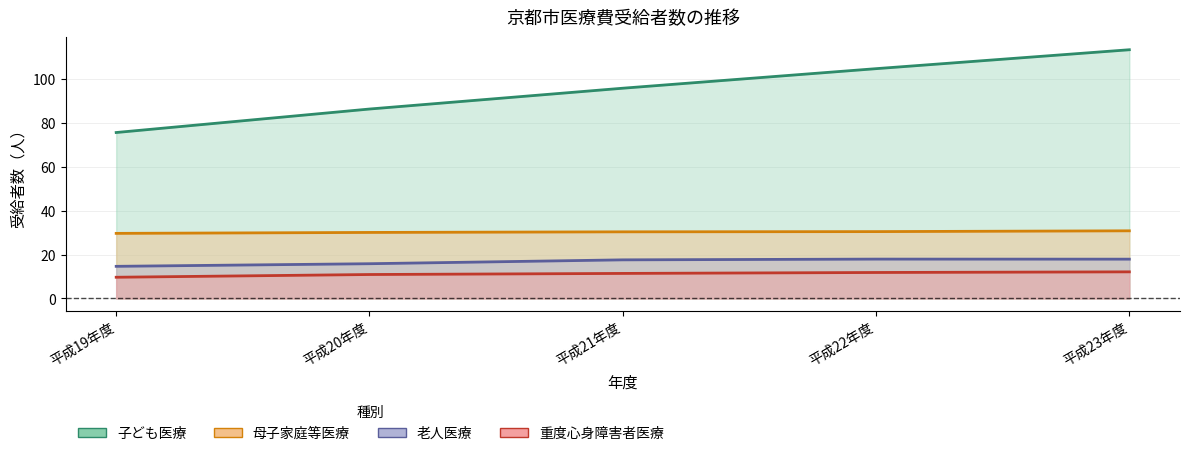

How many values in the 老人医療_受給者数 series exceed 17?

3